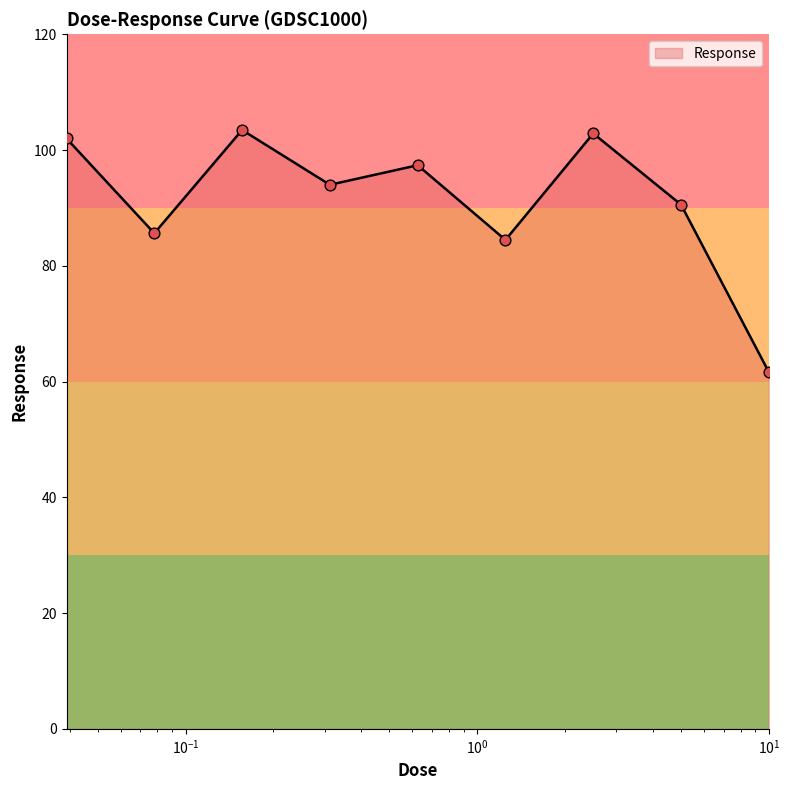

What is the minimum value shown in the chart?

61.6